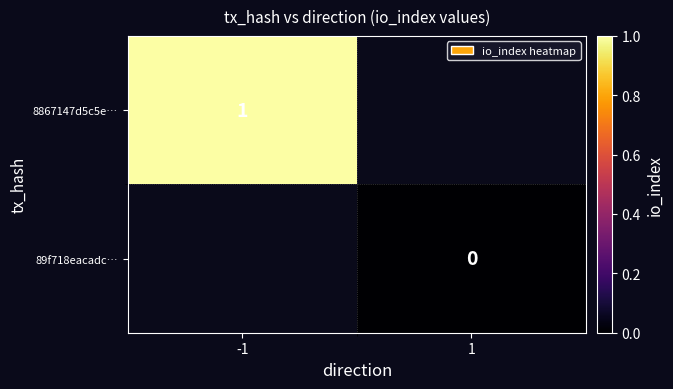

Is it true that 8867147d5c5e… equals 0 at -1?

False